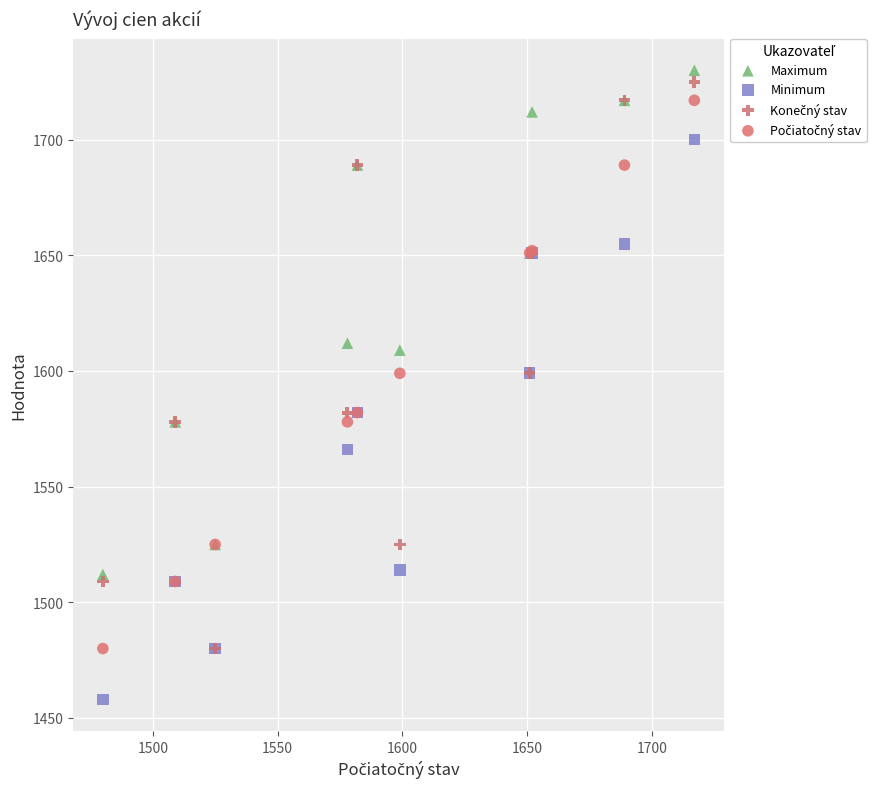

Which series contains the lowest Y value?

Minimum